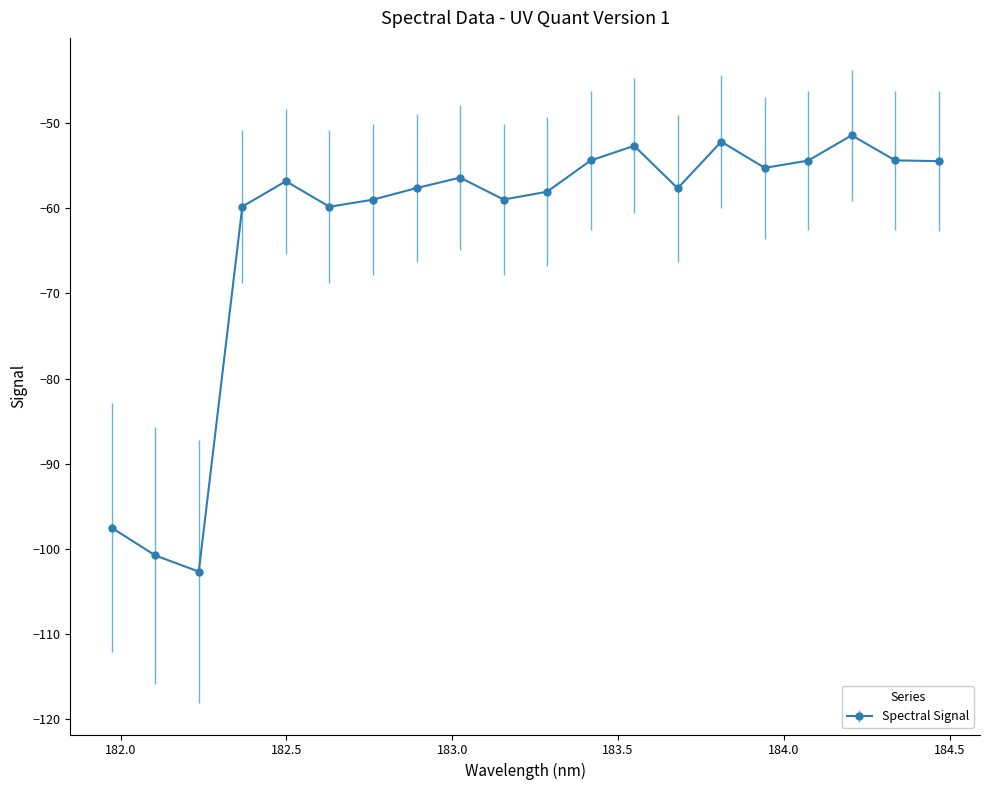

What is the greatest value displayed?

-51.5